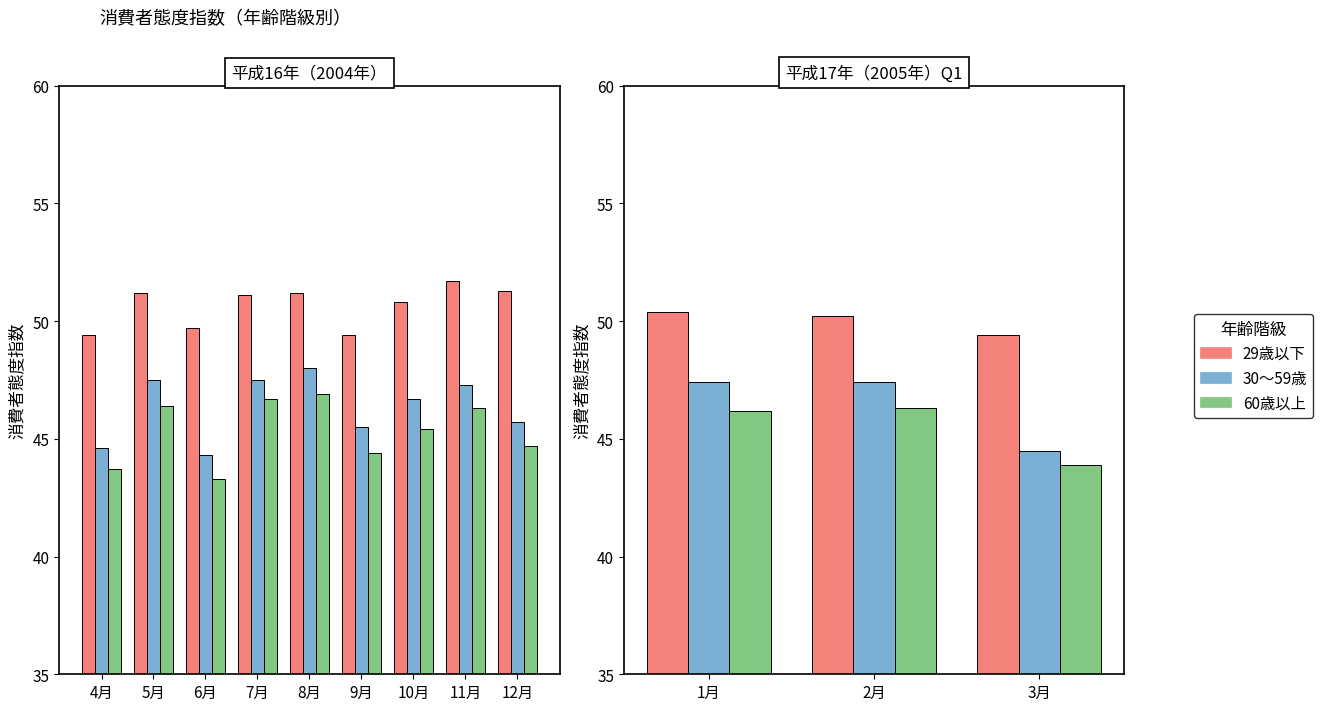

True or false: 30〜59歳 has a value of 11.3 at 1月.

False